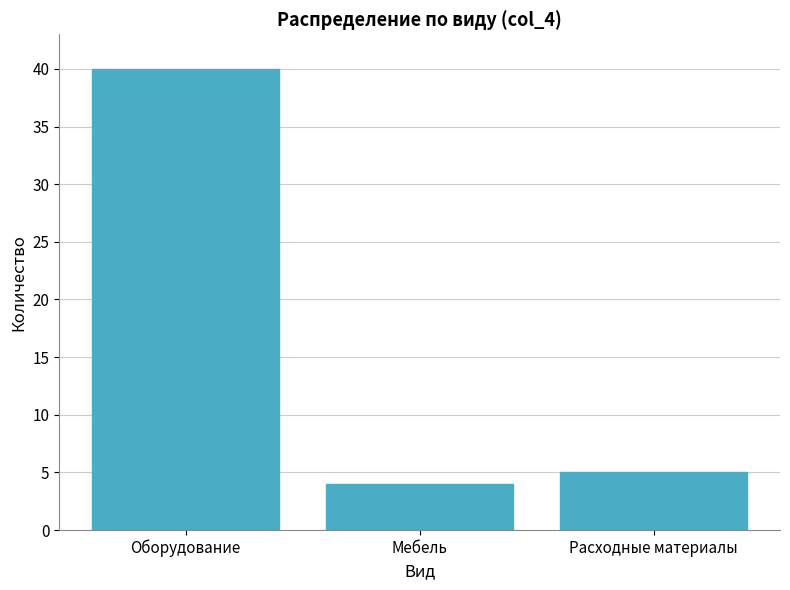

Reading left to right, transcribe all the data shown in this chart.

Оборудование=40	Мебель=4	Расходные материалы=5